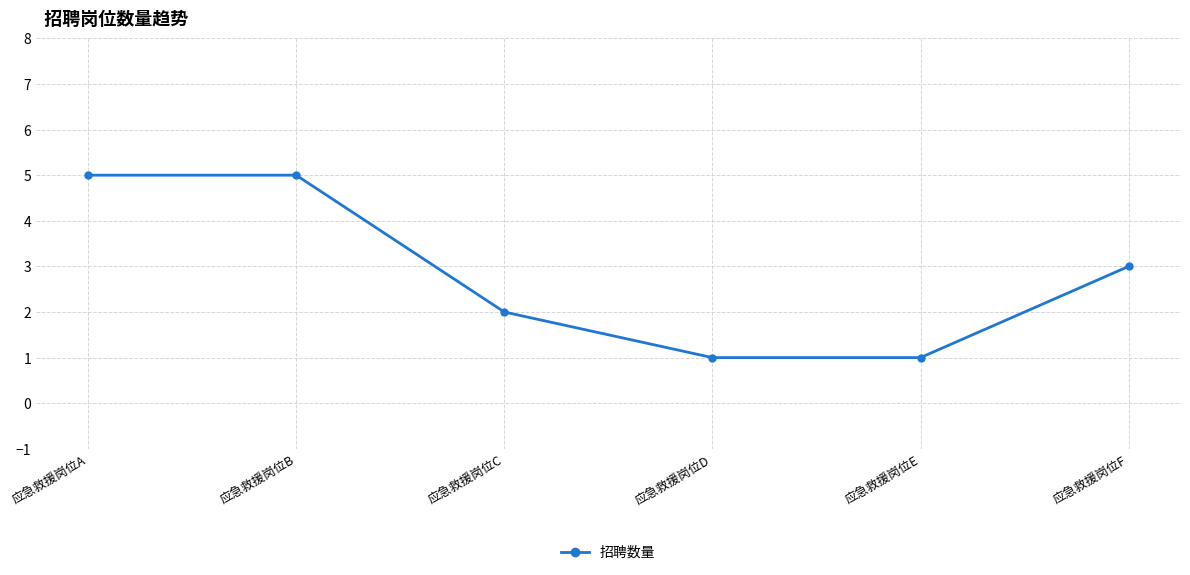

How many lines are shown in the chart?

1